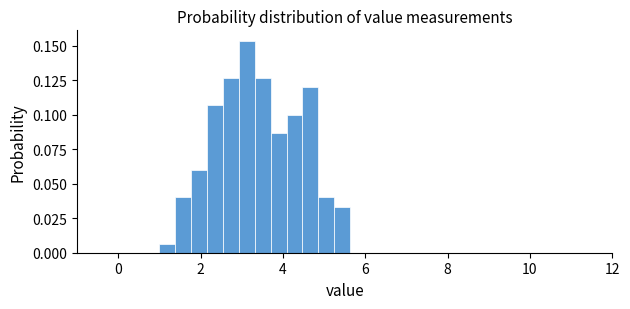

Read against the x-axis, roughly where is the centre of the tallest bar?

3.2